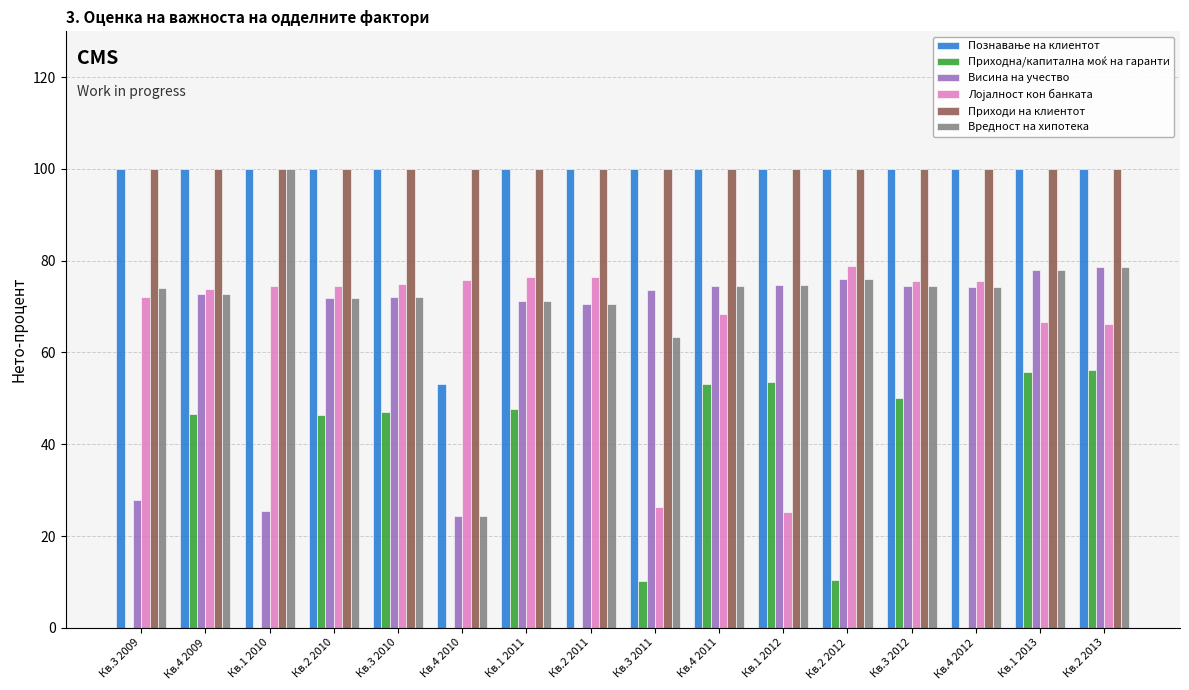

What is the total value across all series at Кв.4 2010?

277.5